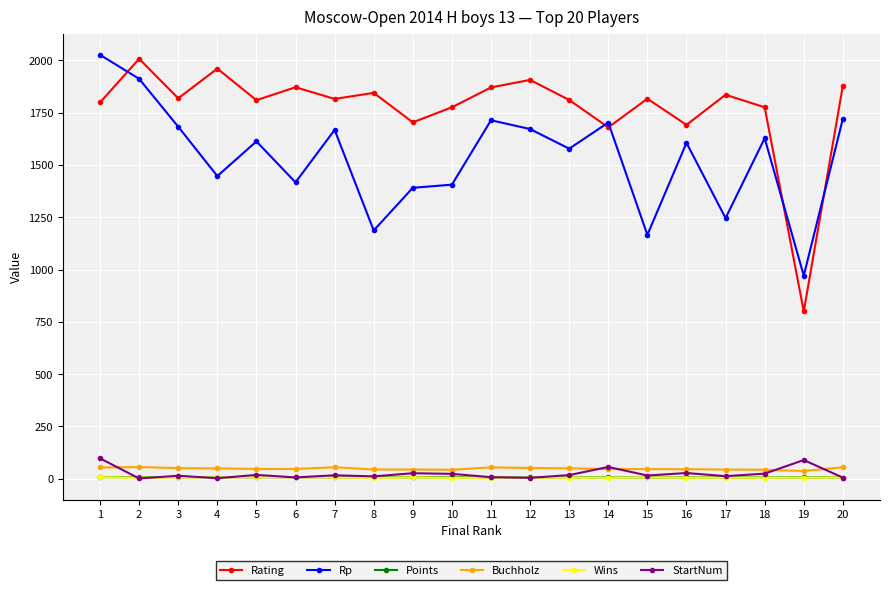

What is the total value across all series at 10?

3258.0